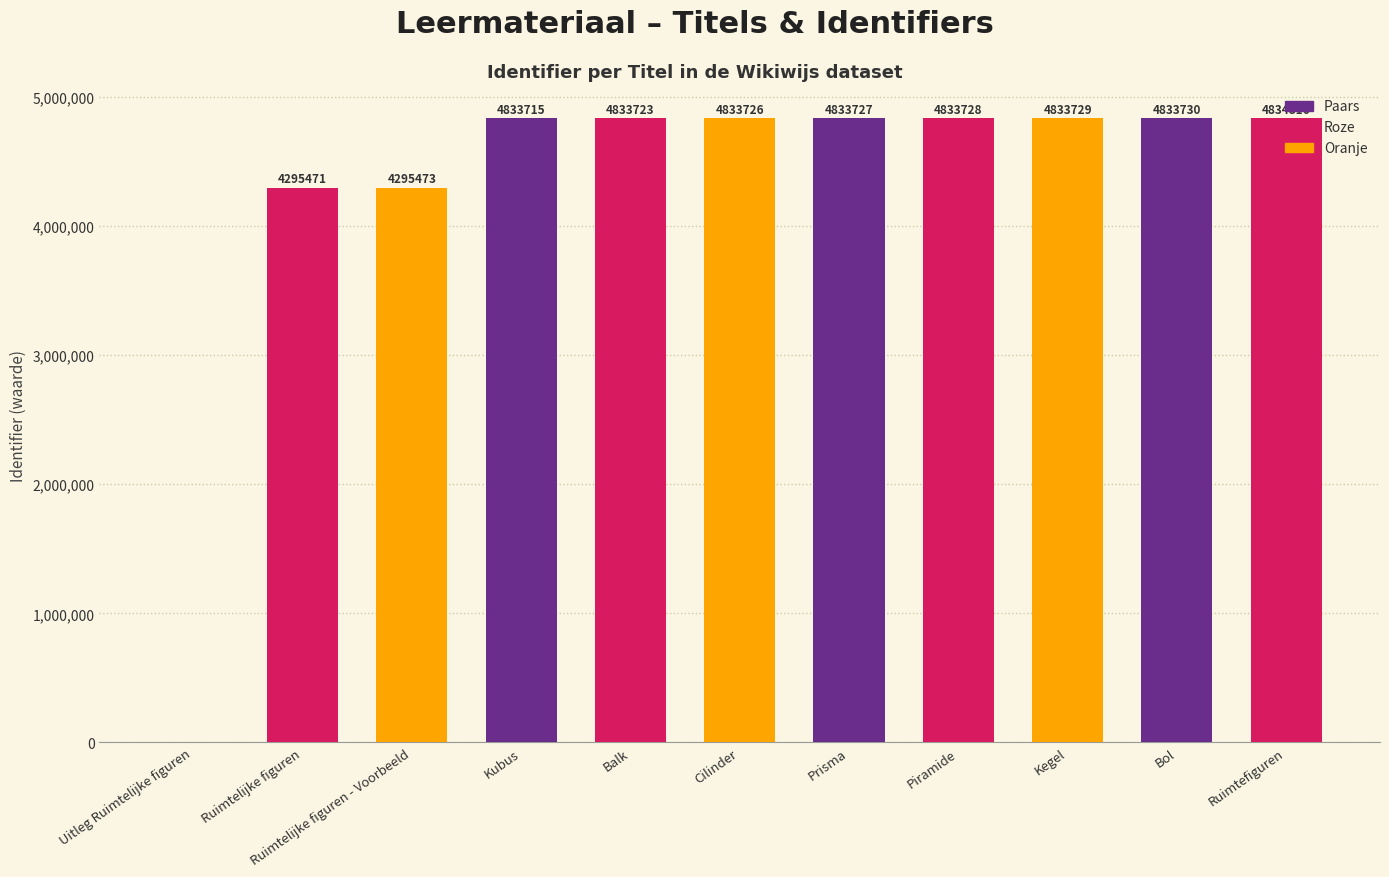

Count the number of categories in the chart.

11